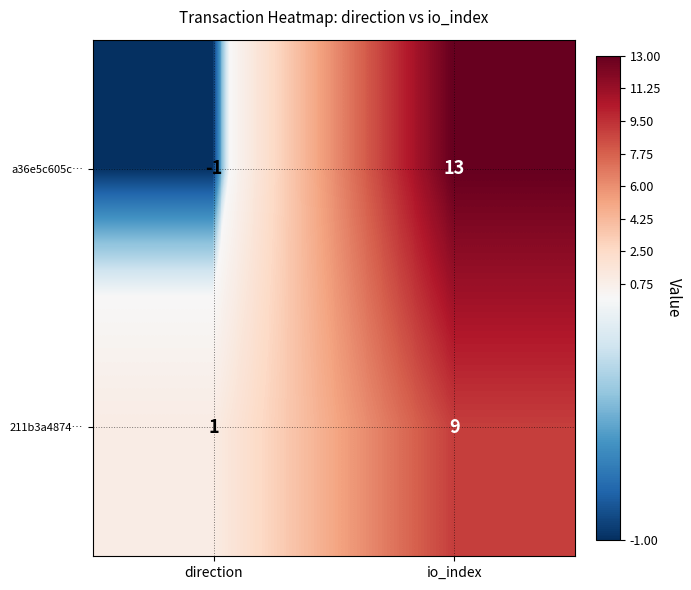

Is it true that a36e5c605c… equals -2 at direction?

False